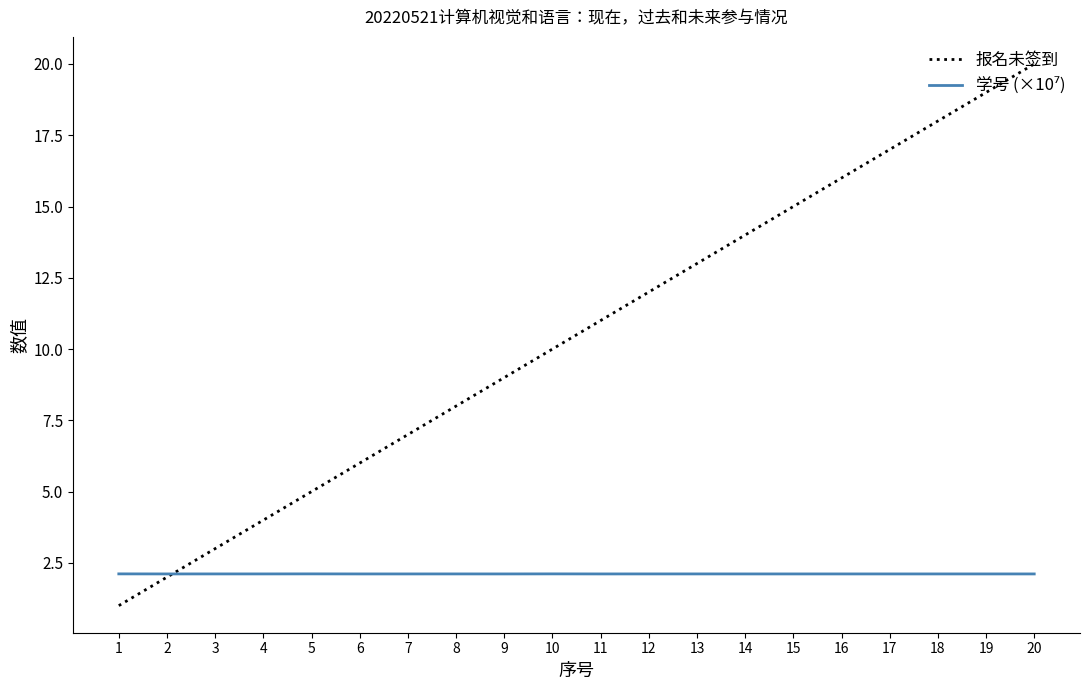

What is the spread (max minus min) of values at 1?

1.1